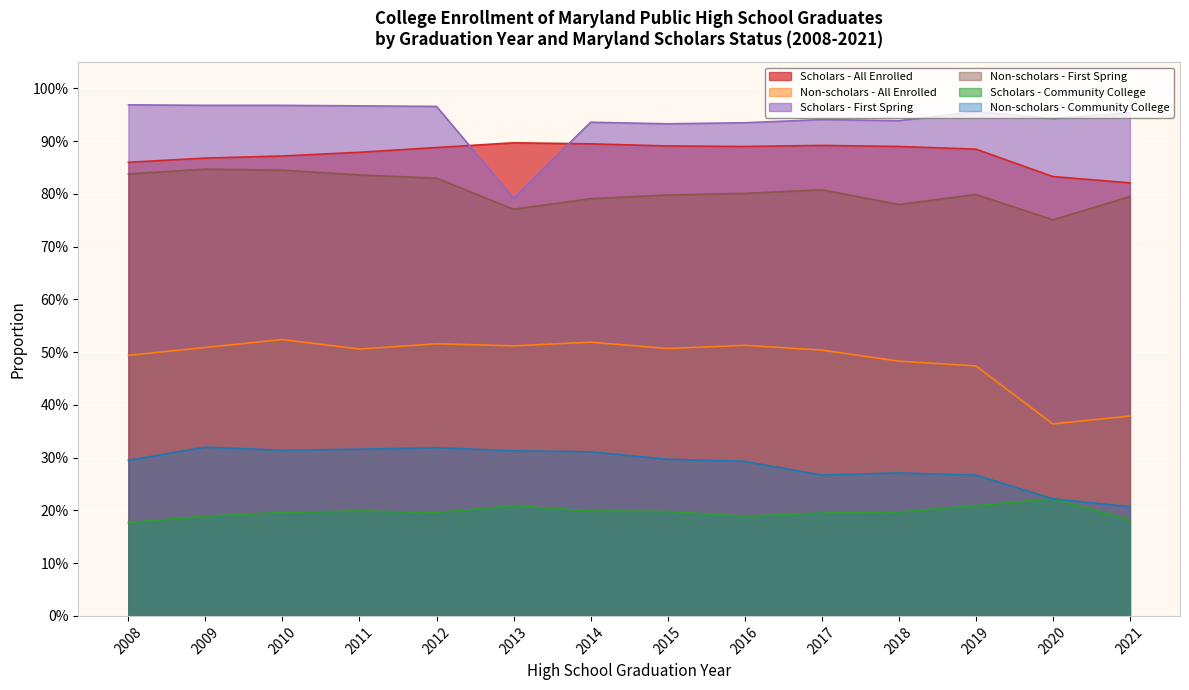

What is the difference between the Scholars - First Spring values at 2013 and 2016?

0.1